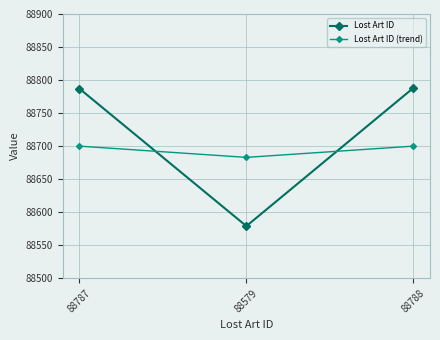

What is the label of the 1st point from the right?

88788